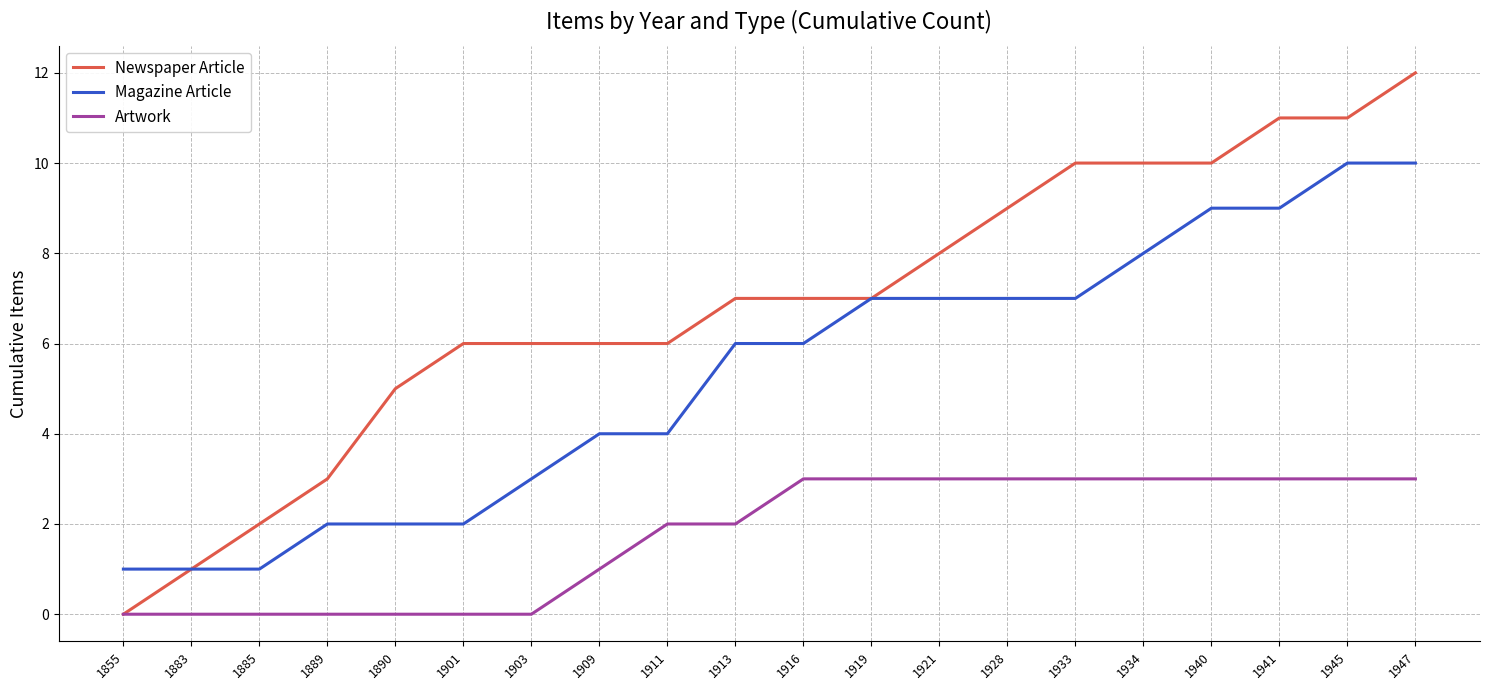

What is the total value across all series at 1921?

18